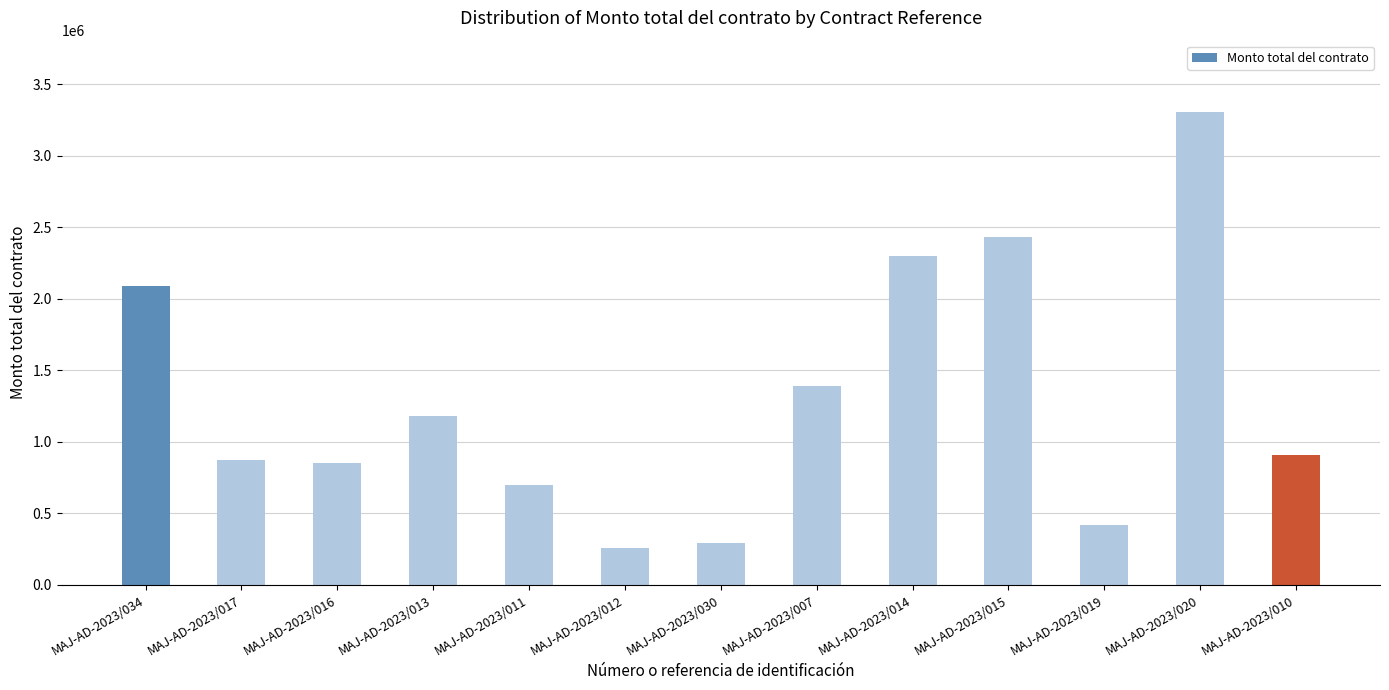

Approximately how many times larger is the value at MAJ-AD-2023/013 compared to MAJ-AD-2023/014?

0.5